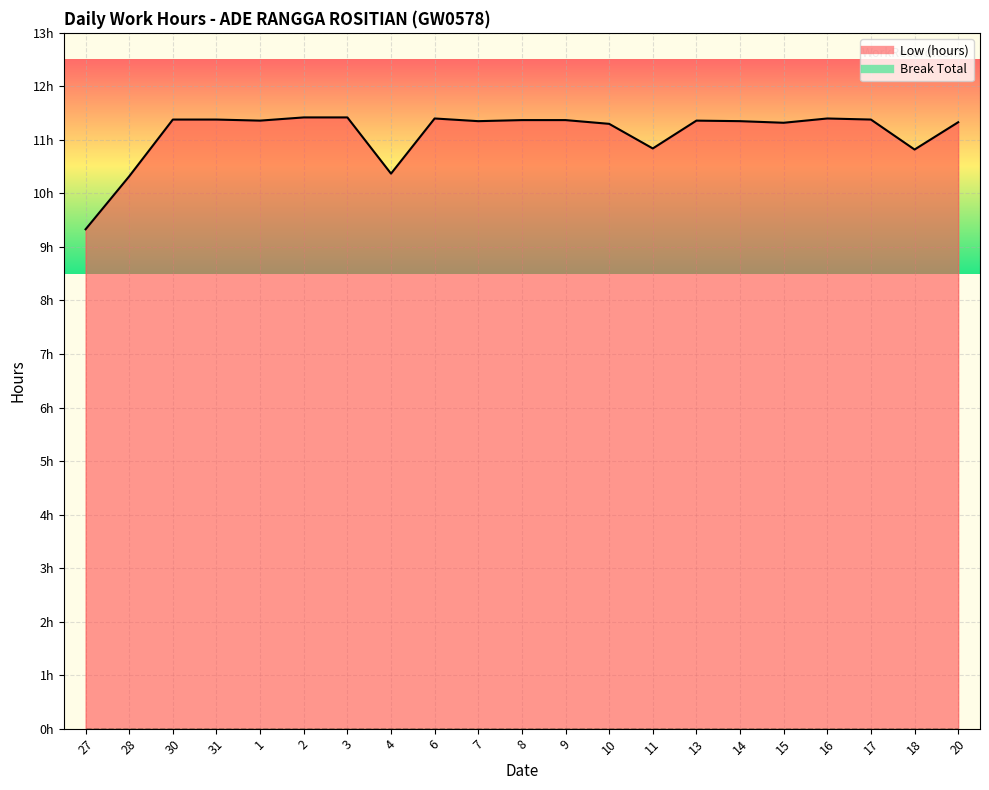

What is the difference between the second highest and second lowest values?

1.1